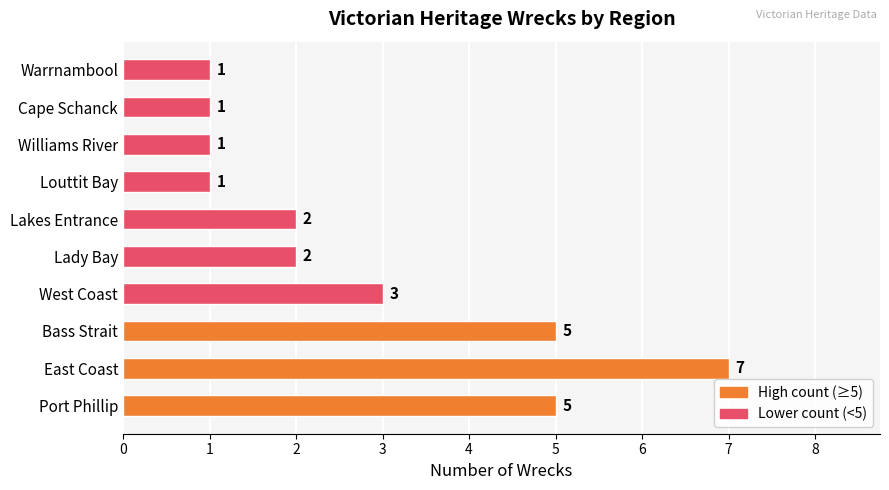

Which label corresponds to the largest value in the chart?

East Coast